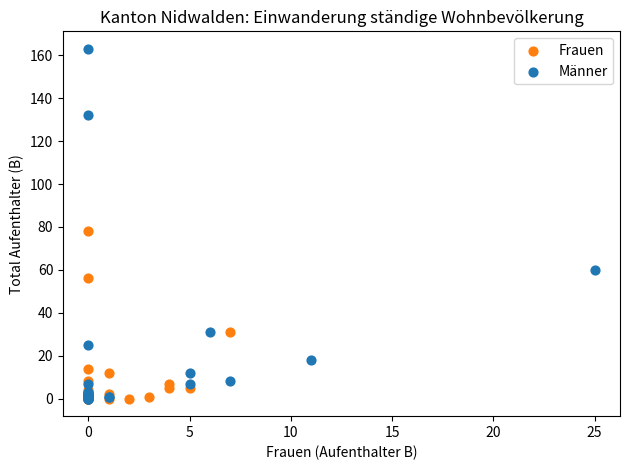

Which series reaches the maximum Y coordinate?

Männer